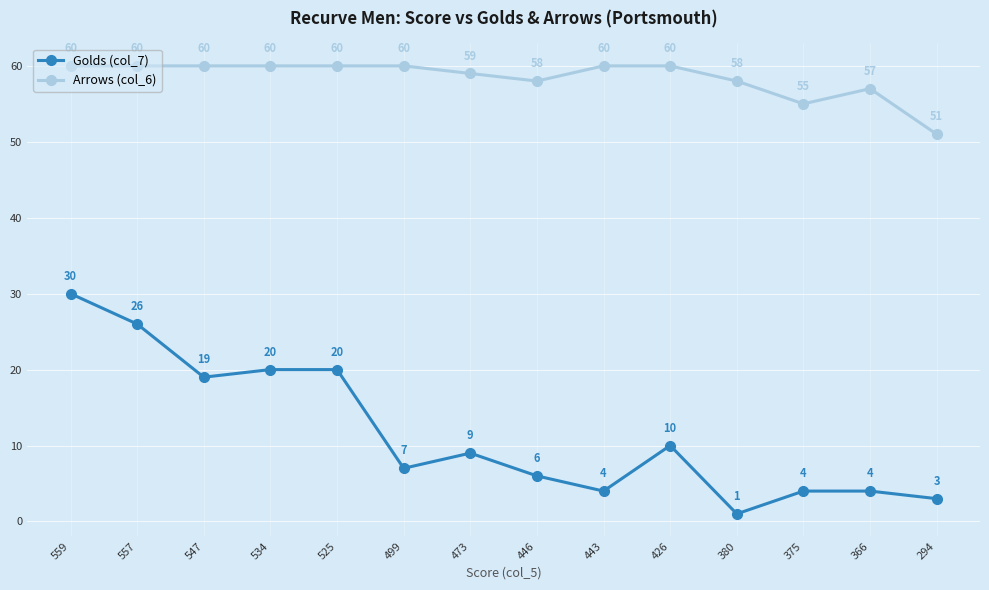

Reading left to right, list all the values displayed in this chart.

Golds (col_7): 559=30	557=26	547=19	534=20	525=20	499=7	473=9	446=6	443=4	426=10	380=1	375=4	366=4	294=3
Arrows (col_6): 559=60	557=60	547=60	534=60	525=60	499=60	473=59	446=58	443=60	426=60	380=58	375=55	366=57	294=51